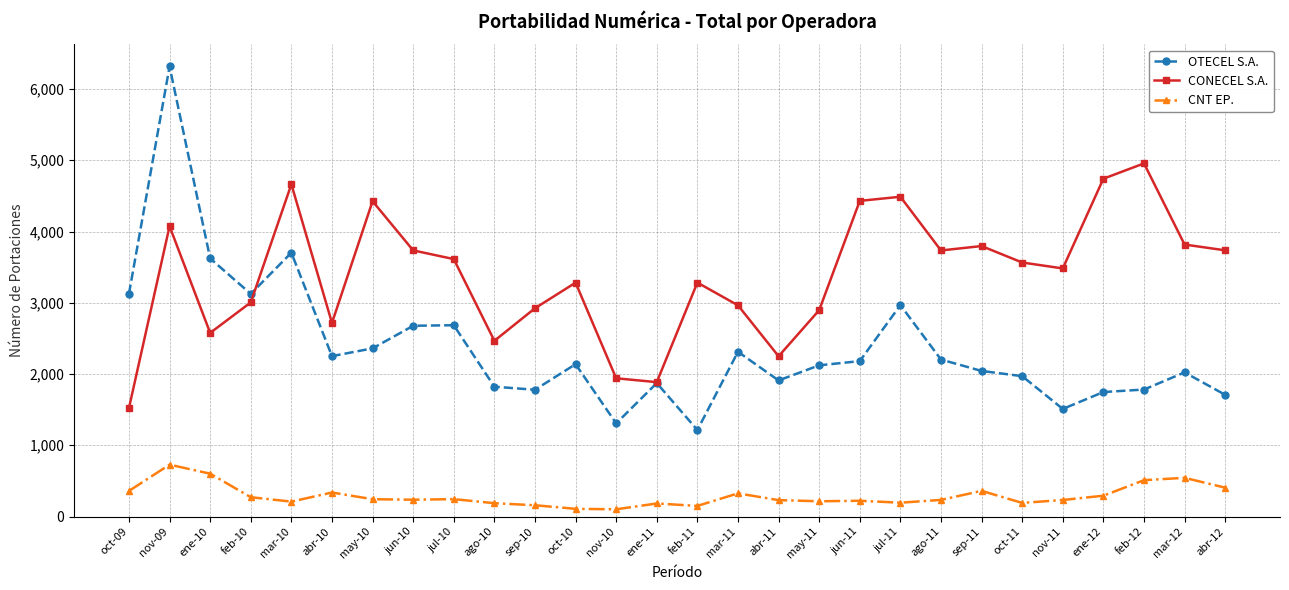

True or false: CONECEL S.A. and CNT EP. intersect in this chart.

False